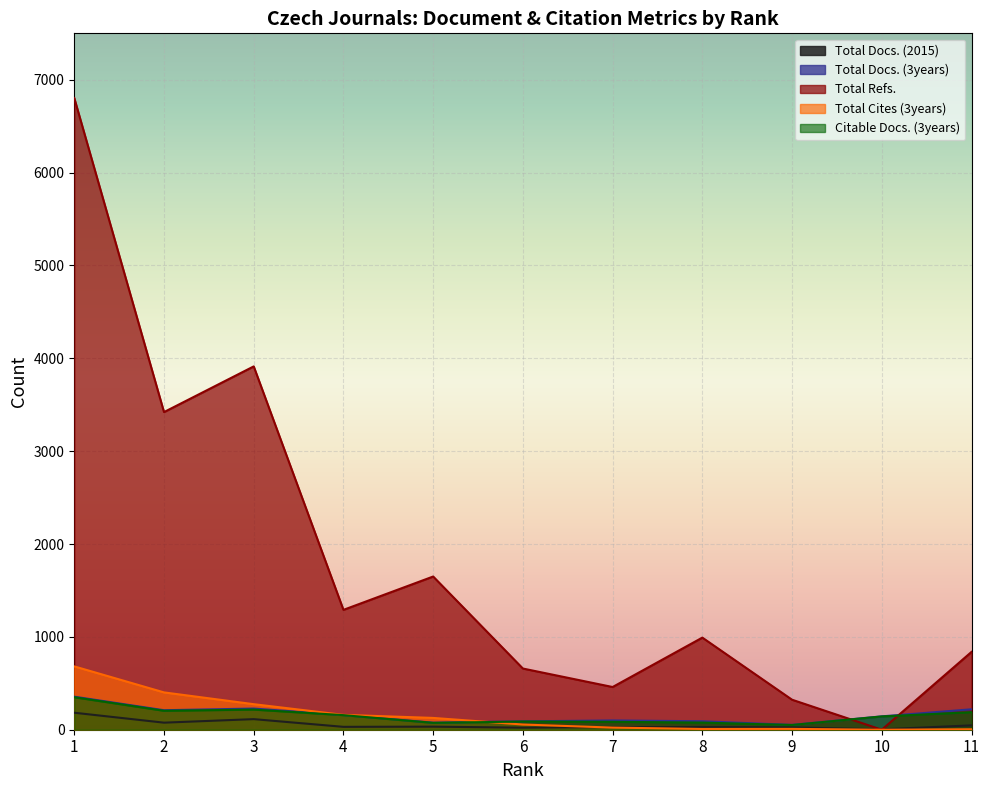

How many values in the Total Refs. series are below 992?

5